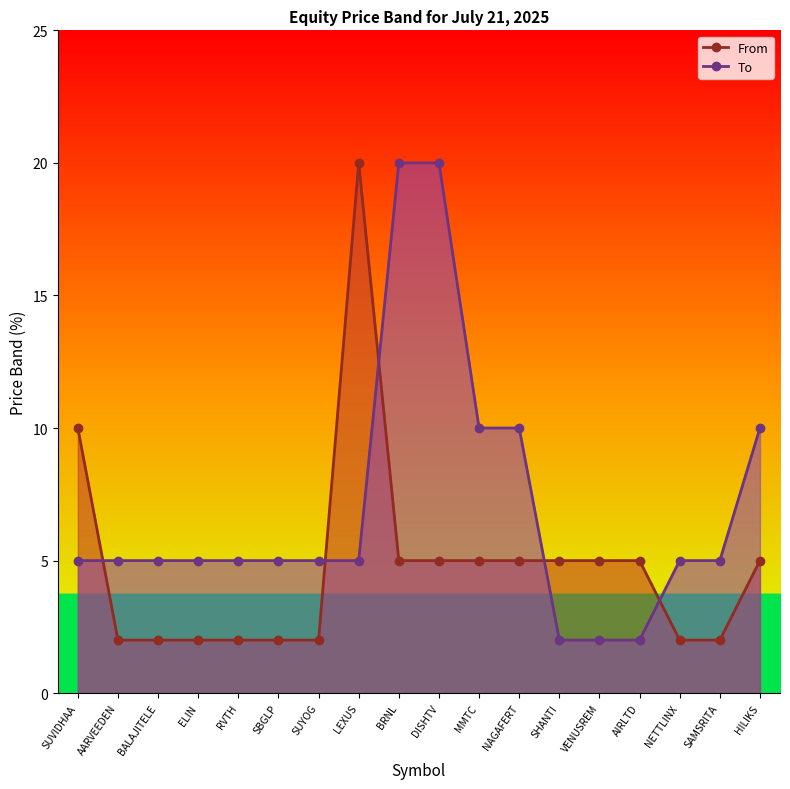

Which series changed the most between BALAJITELE and AIRLTD?

From